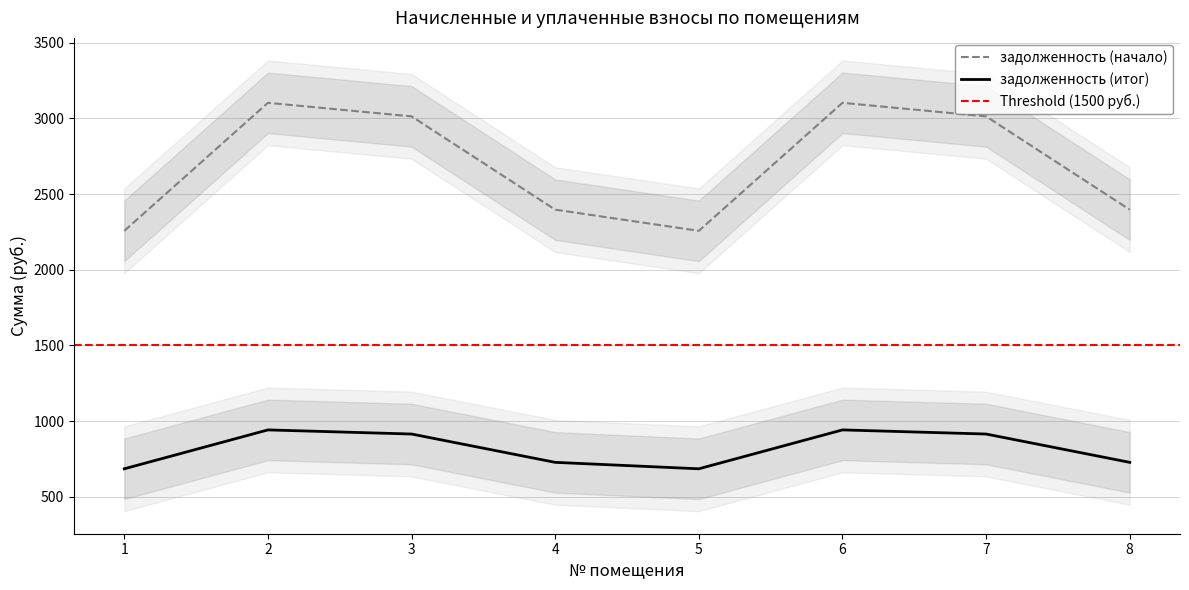

Which series changed the most between 1 and 3?

задолженность (итог)